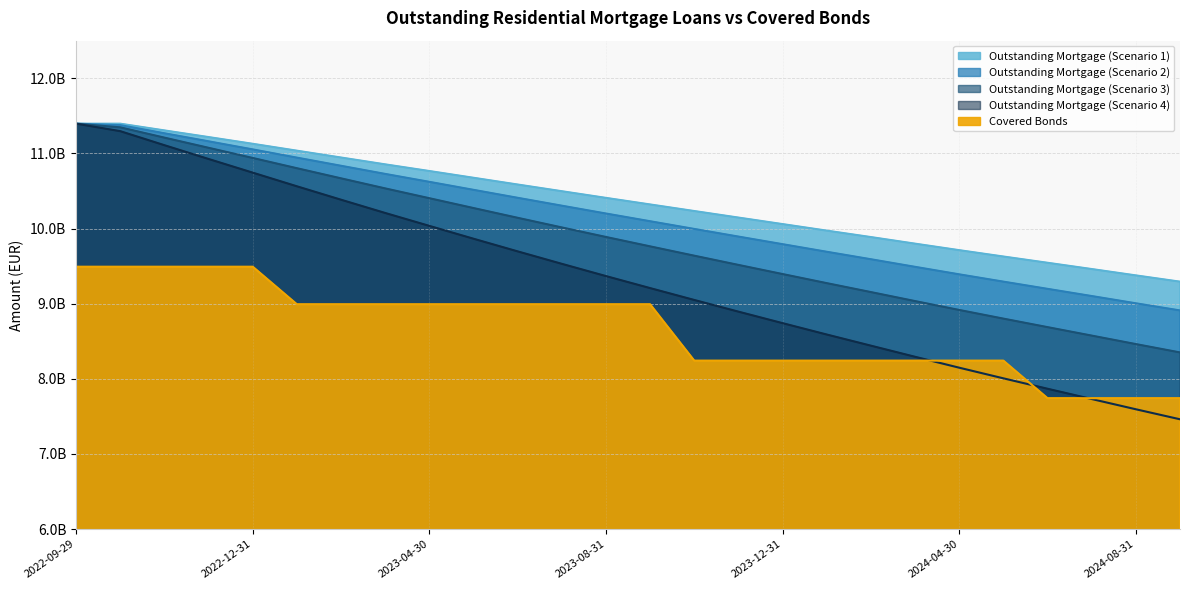

Which category has the lowest value in the Covered Bonds series?

2024-06-30